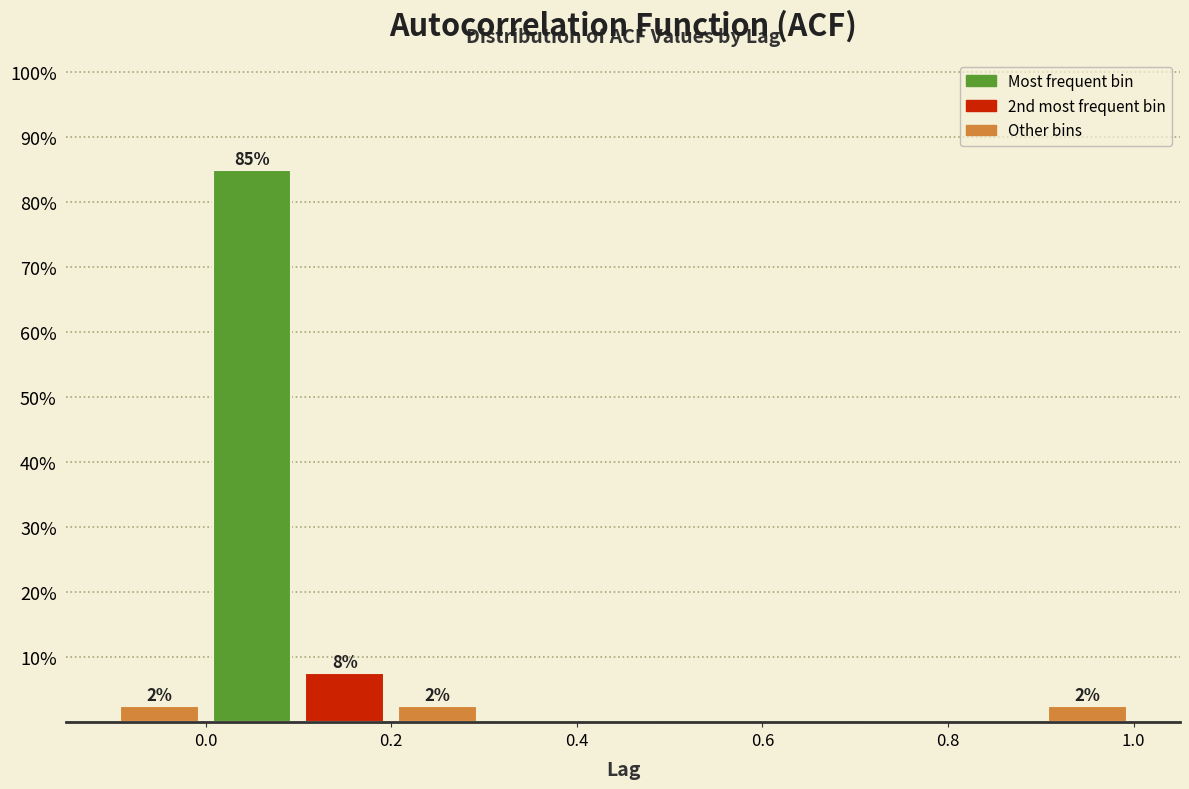

Over which range of the x-axis is the bar tallest?

0.0 to 0.1